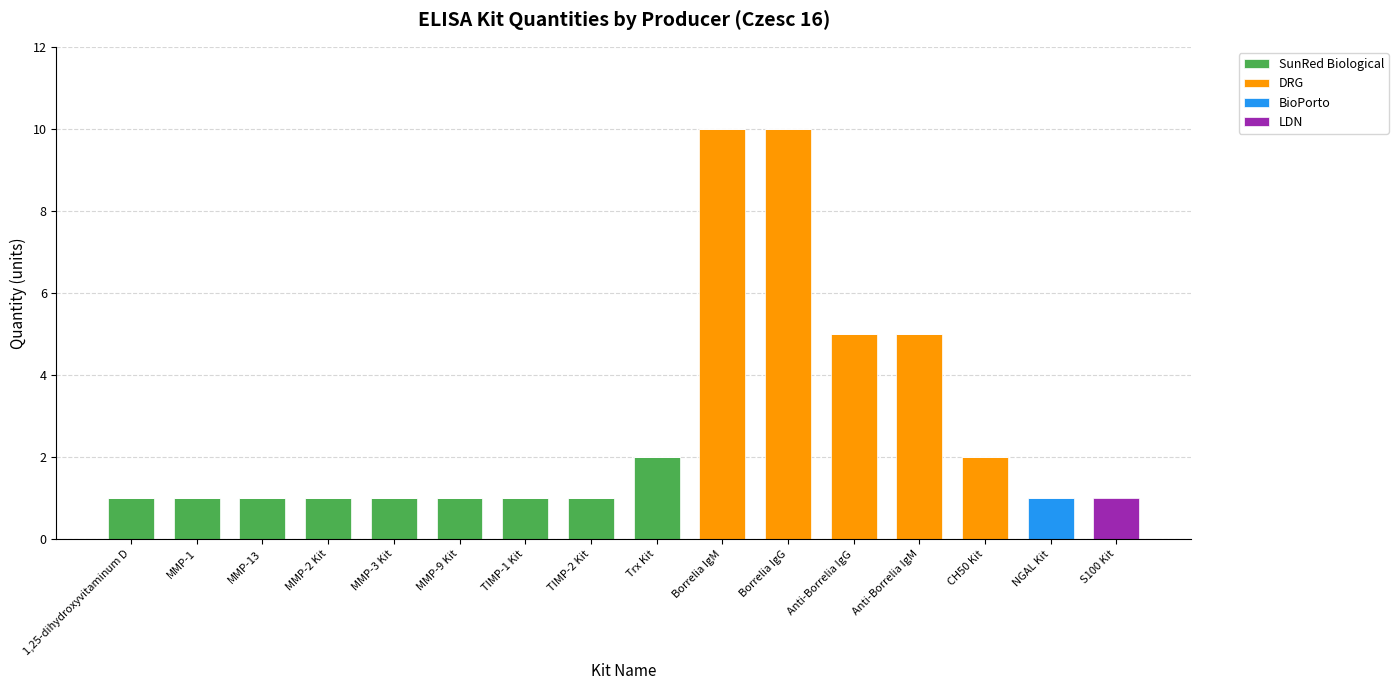

What is the total value across all series at Borrelia IgG?

10